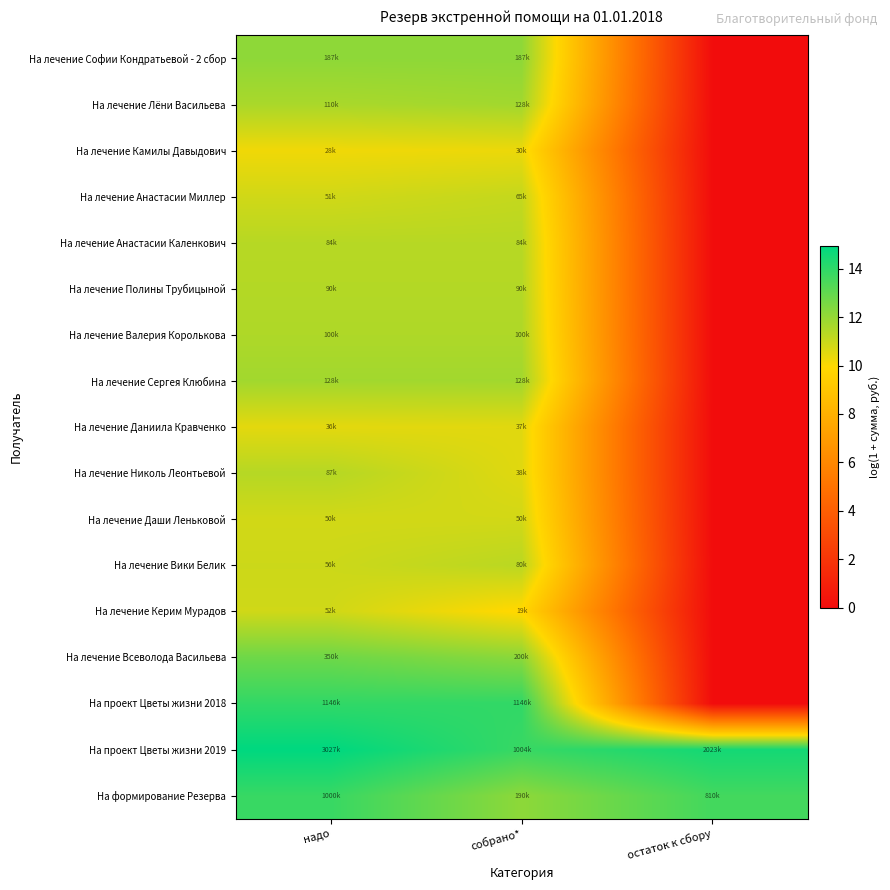

Reading left to right, what are all the values shown in this chart?

На лечение Софии Кондратьевой - 2 сбор: надо=12.1	собрано*=12.1	остаток к сбору=0.0
На лечение Лёни Васильева: надо=11.6	собрано*=11.8	остаток к сбору=0.0
На лечение Камилы Давыдович: надо=10.2	собрано*=10.3	остаток к сбору=0.0
На лечение Анастасии Миллер: надо=10.8	собрано*=11.1	остаток к сбору=0.0
На лечение Анастасии Каленкович: надо=11.3	собрано*=11.3	остаток к сбору=0.0
На лечение Полины Трубицыной: надо=11.4	собрано*=11.4	остаток к сбору=0.0
На лечение Валерия Королькова: надо=11.5	собрано*=11.5	остаток к сбору=0.0
На лечение Сергея Клюбина: надо=11.8	собрано*=11.8	остаток к сбору=0.0
На лечение Даниила Кравченко: надо=10.5	собрано*=10.5	остаток к сбору=0.0
На лечение Николь Леонтьевой: надо=11.4	собрано*=10.5	остаток к сбору=0.0
На лечение Даши Леньковой: надо=10.8	собрано*=10.8	остаток к сбору=0.0
На лечение Вики Белик: надо=10.9	собрано*=11.3	остаток к сбору=0.0
На лечение Керим Мурадов: надо=10.9	собрано*=9.9	остаток к сбору=0.0
На лечение Всеволода Васильева: надо=12.8	собрано*=12.2	остаток к сбору=0.0
На проект Цветы жизни 2018: надо=14.0	собрано*=14.0	остаток к сбору=0.0
На проект Цветы жизни 2019: надо=14.9	собрано*=13.8	остаток к сбору=14.5
На формирование Резерва: надо=13.8	собрано*=12.2	остаток к сбору=13.6